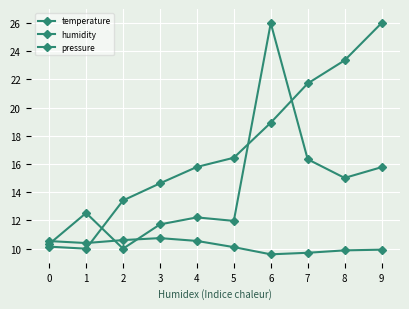

How many lines are shown in the chart?

3